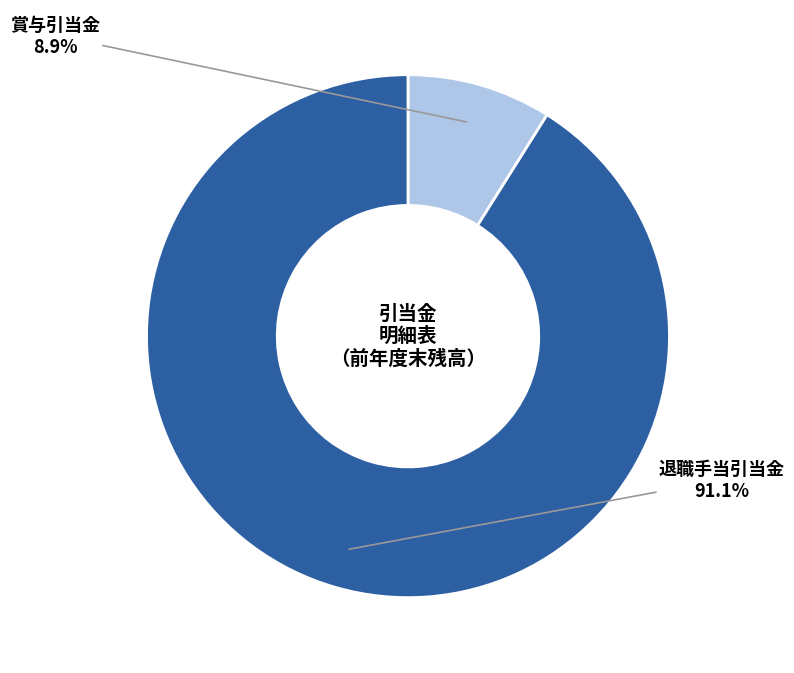

To the nearest percent, what is the difference between the largest and smallest slice percentages?

82%